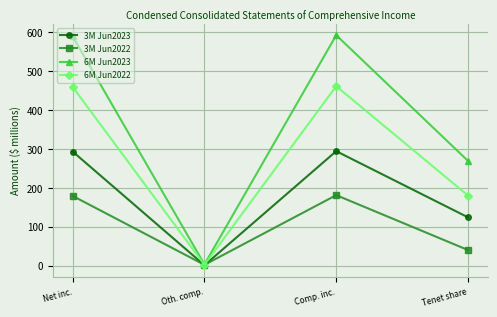

What is the value of the 3M Jun2023 point at the 4th from the left?

124